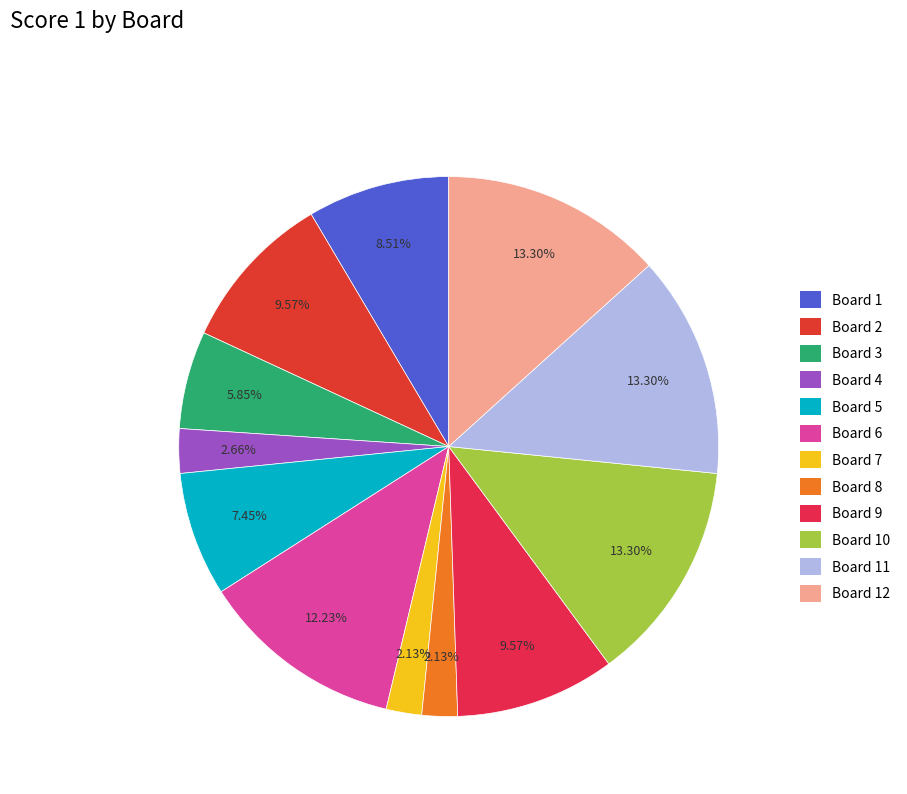

How many slices are in this pie chart?

12